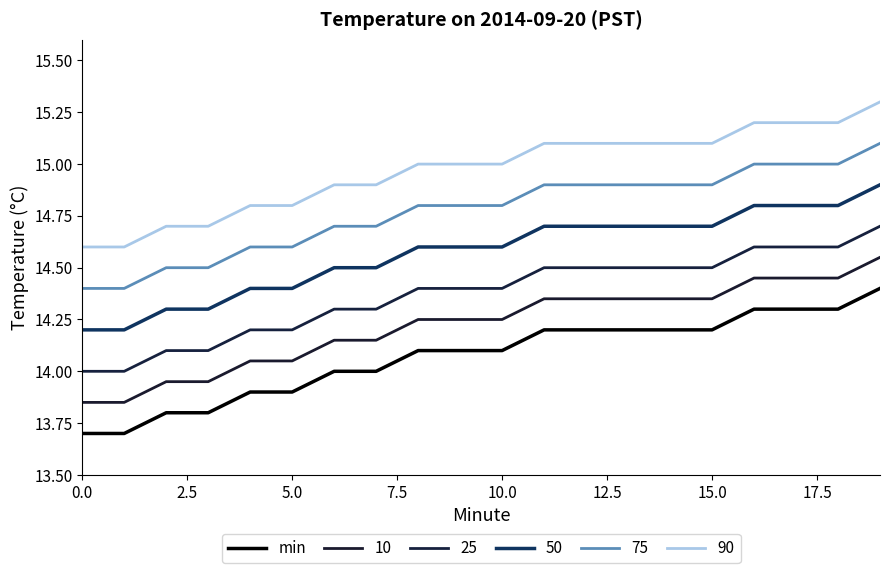

Is this an area chart (filled region under the line)?

No